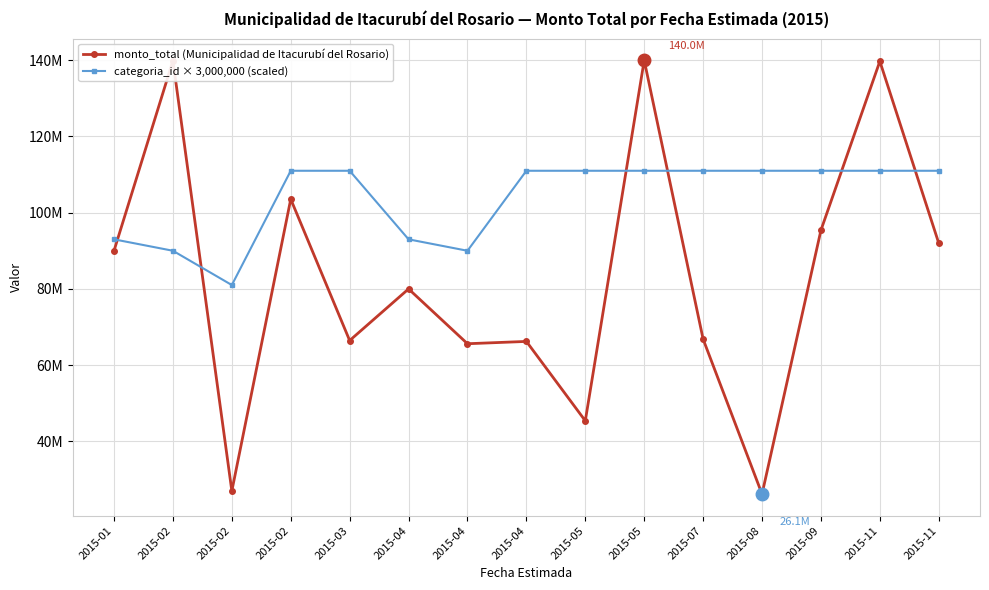

True or false: monto_total (Municipalidad de Itacurubí del Rosario) has more than 0 interior local peaks.

True